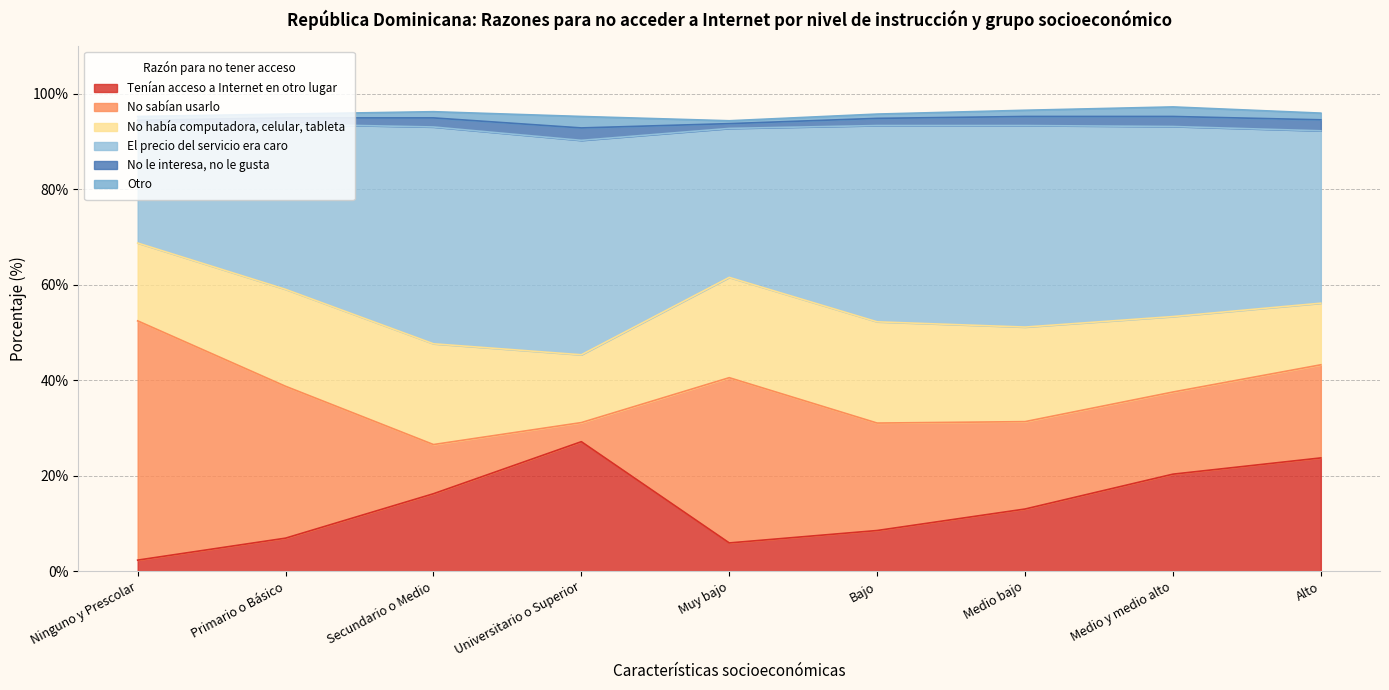

At how many categories does at least one series exceed 29?

9